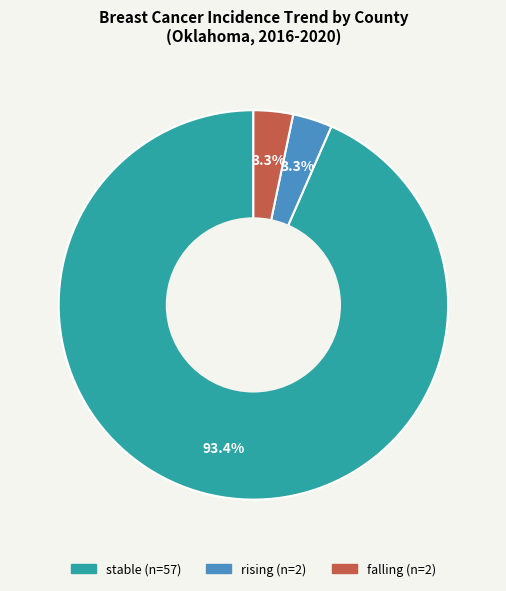

Between stable and falling, which is larger?

stable